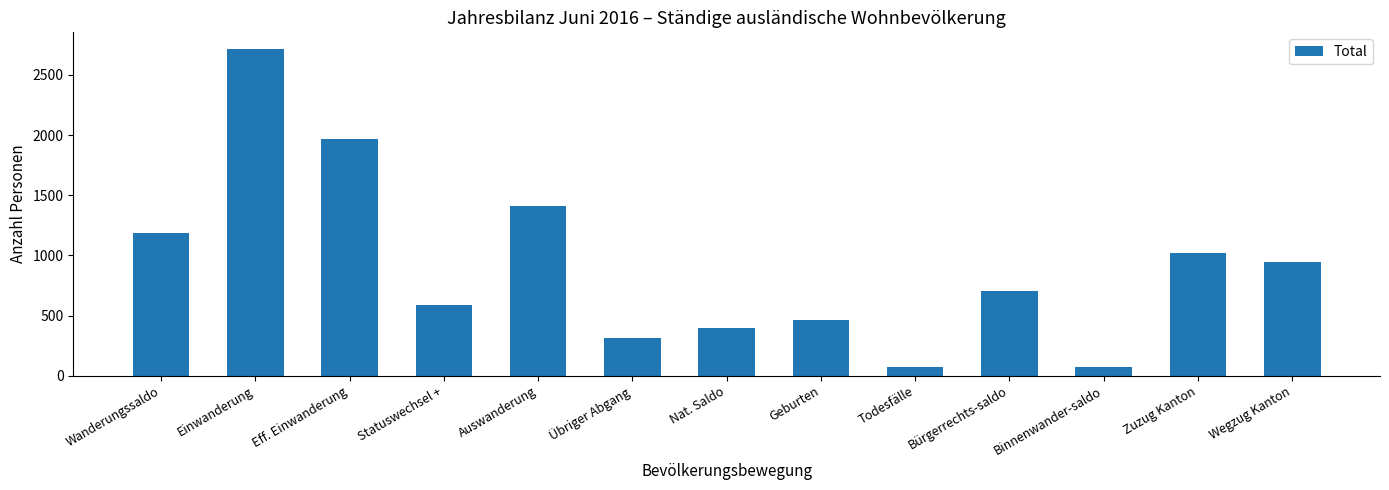

What is the average value?

912